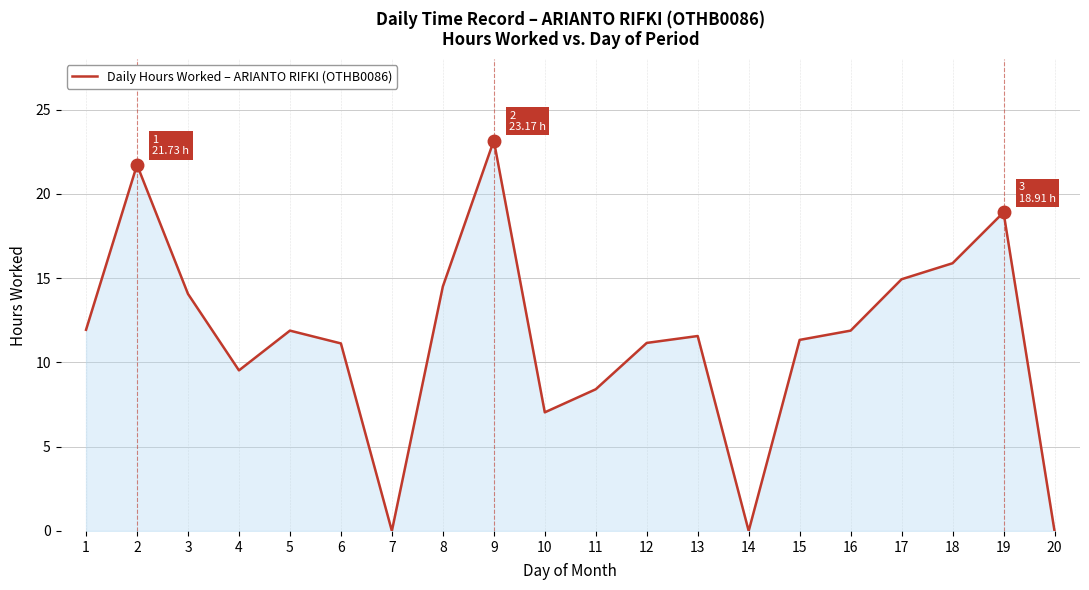

Is it true that the value at 1 is 11.9?

True